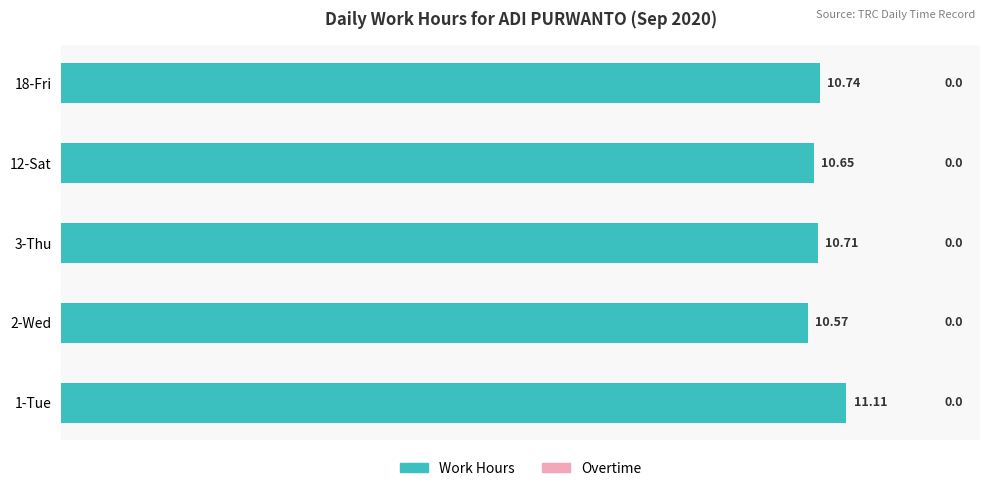

What is the change in value from 1-Tue to 18-Fri?

-0.4